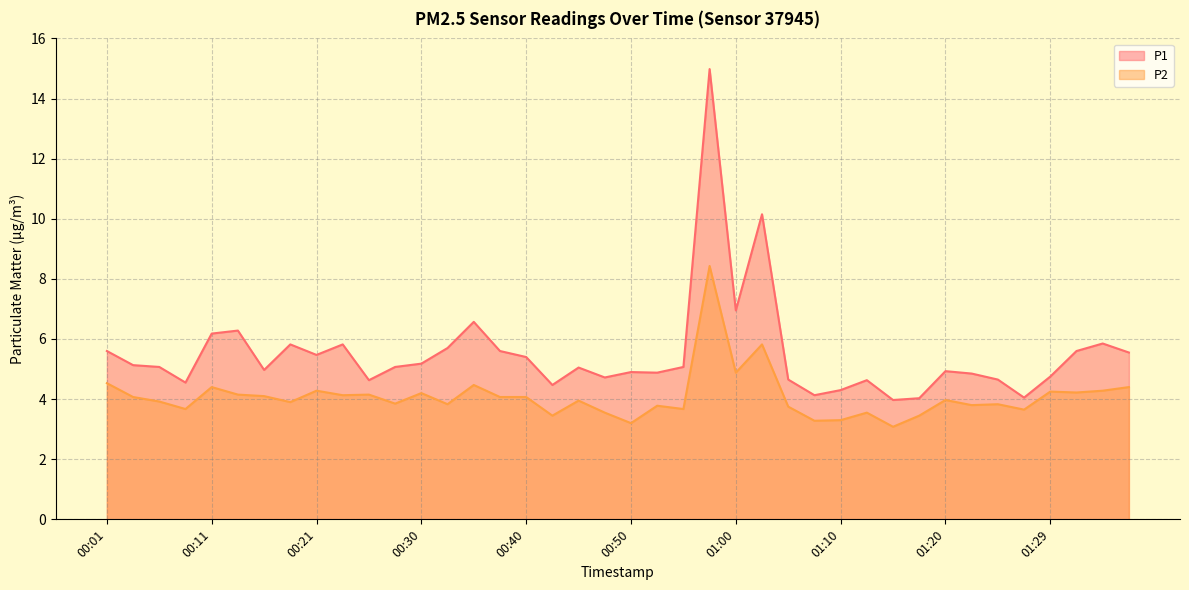

At which category is the sum across all series the highest?

00:58